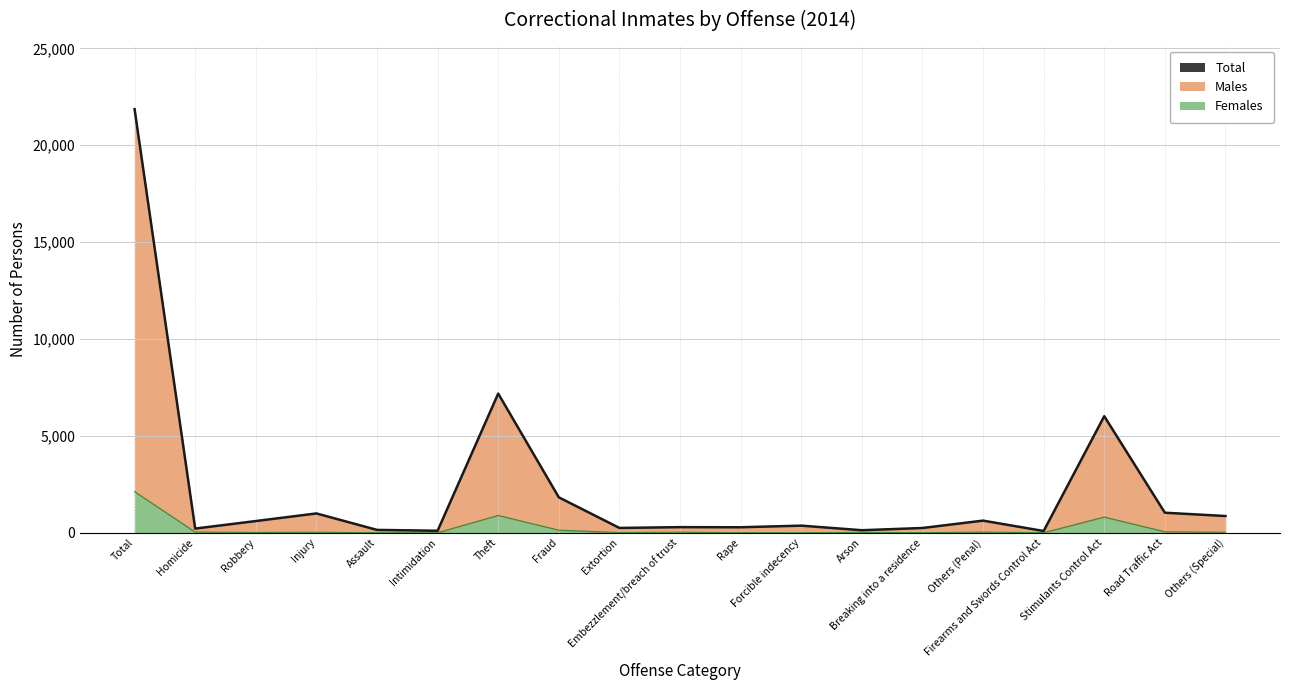

True or false: Total and Females intersect in this chart.

False